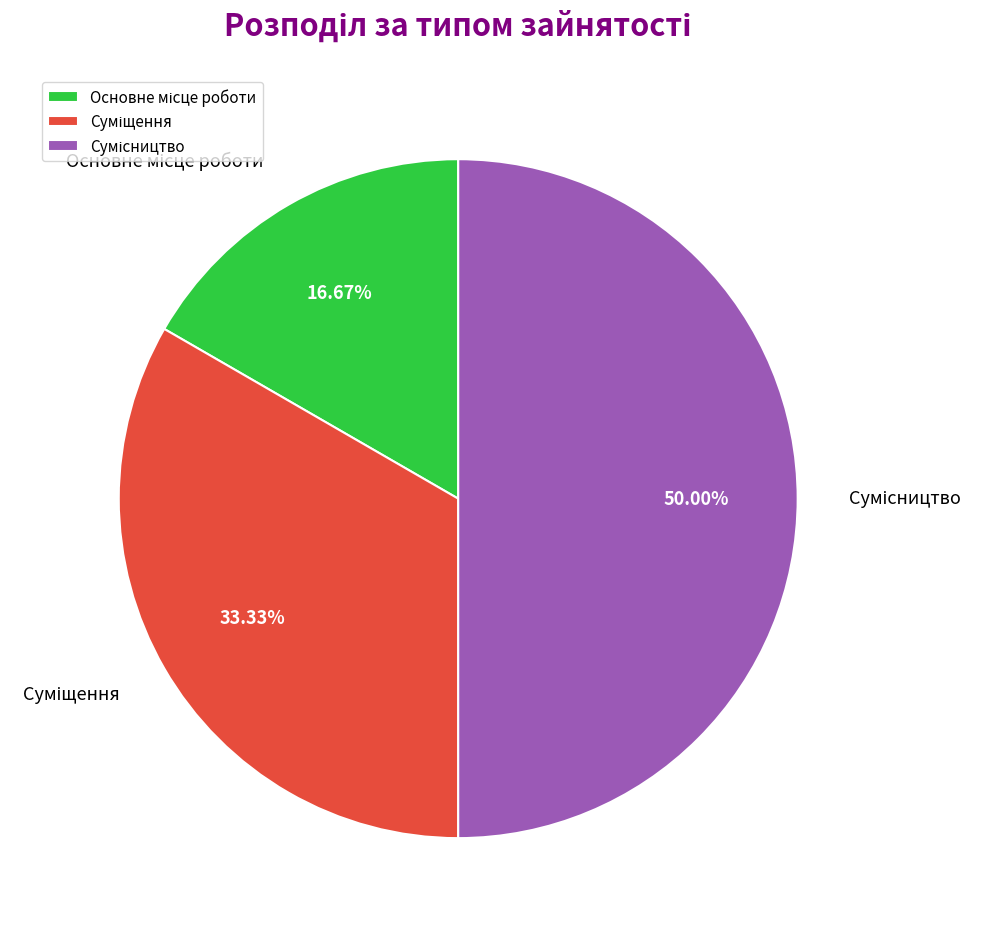

Count the number of slices in the pie.

3